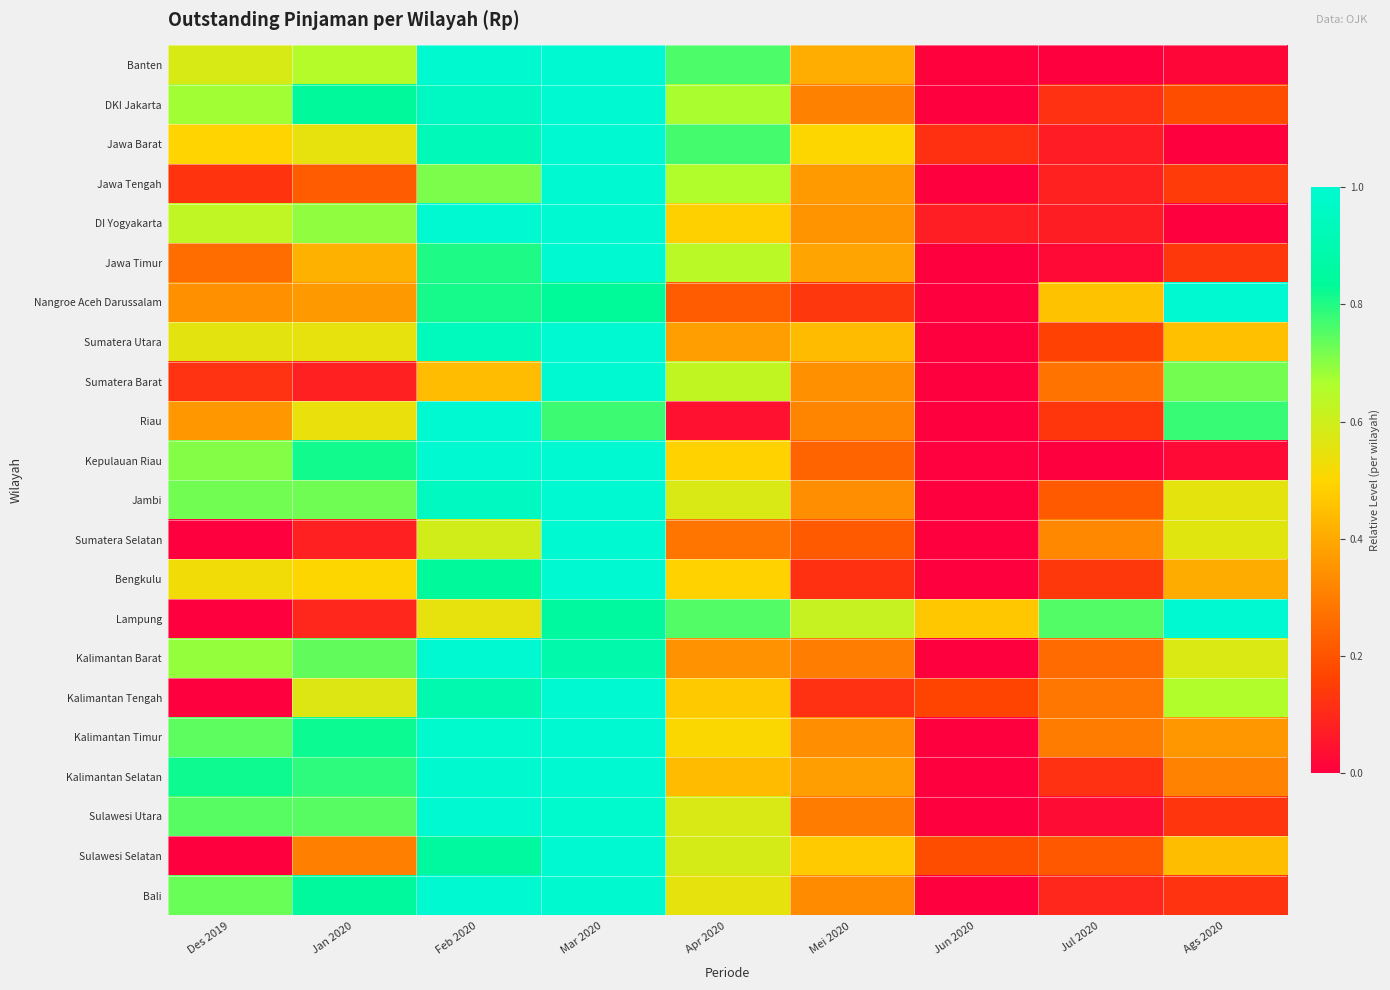

Reading left to right, list all the values displayed in this chart.

Banten: Des 2019=0.6	Jan 2020=0.7	Feb 2020=1.0	Mar 2020=1.0	Apr 2020=0.8	Mei 2020=0.4	Jun 2020=0.0	Jul 2020=0.0	Ags 2020=0.0
DKI Jakarta: Des 2019=0.7	Jan 2020=0.8	Feb 2020=1.0	Mar 2020=1.0	Apr 2020=0.7	Mei 2020=0.3	Jun 2020=0.0	Jul 2020=0.1	Ags 2020=0.2
Jawa Barat: Des 2019=0.5	Jan 2020=0.5	Feb 2020=0.9	Mar 2020=1.0	Apr 2020=0.8	Mei 2020=0.5	Jun 2020=0.1	Jul 2020=0.1	Ags 2020=0.0
Jawa Tengah: Des 2019=0.1	Jan 2020=0.2	Feb 2020=0.7	Mar 2020=1.0	Apr 2020=0.7	Mei 2020=0.4	Jun 2020=0.0	Jul 2020=0.1	Ags 2020=0.1
DI Yogyakarta: Des 2019=0.6	Jan 2020=0.7	Feb 2020=1.0	Mar 2020=1.0	Apr 2020=0.5	Mei 2020=0.4	Jun 2020=0.1	Jul 2020=0.1	Ags 2020=0.0
Jawa Timur: Des 2019=0.3	Jan 2020=0.4	Feb 2020=0.8	Mar 2020=1.0	Apr 2020=0.6	Mei 2020=0.4	Jun 2020=0.0	Jul 2020=0.0	Ags 2020=0.1
Nangroe Aceh Darussalam: Des 2019=0.3	Jan 2020=0.4	Feb 2020=0.8	Mar 2020=0.8	Apr 2020=0.2	Mei 2020=0.1	Jun 2020=0.0	Jul 2020=0.5	Ags 2020=1.0
Sumatera Utara: Des 2019=0.6	Jan 2020=0.5	Feb 2020=0.9	Mar 2020=1.0	Apr 2020=0.4	Mei 2020=0.4	Jun 2020=0.0	Jul 2020=0.2	Ags 2020=0.4
Sumatera Barat: Des 2019=0.1	Jan 2020=0.1	Feb 2020=0.4	Mar 2020=1.0	Apr 2020=0.6	Mei 2020=0.3	Jun 2020=0.0	Jul 2020=0.3	Ags 2020=0.7
Riau: Des 2019=0.4	Jan 2020=0.5	Feb 2020=1.0	Mar 2020=0.8	Apr 2020=0.0	Mei 2020=0.3	Jun 2020=0.0	Jul 2020=0.1	Ags 2020=0.8
Kepulauan Riau: Des 2019=0.7	Jan 2020=0.8	Feb 2020=1.0	Mar 2020=1.0	Apr 2020=0.5	Mei 2020=0.2	Jun 2020=0.0	Jul 2020=0.0	Ags 2020=0.0
Jambi: Des 2019=0.7	Jan 2020=0.7	Feb 2020=1.0	Mar 2020=1.0	Apr 2020=0.6	Mei 2020=0.3	Jun 2020=0.0	Jul 2020=0.2	Ags 2020=0.6
Sumatera Selatan: Des 2019=0.0	Jan 2020=0.1	Feb 2020=0.6	Mar 2020=1.0	Apr 2020=0.3	Mei 2020=0.2	Jun 2020=0.0	Jul 2020=0.3	Ags 2020=0.6
Bengkulu: Des 2019=0.5	Jan 2020=0.5	Feb 2020=0.8	Mar 2020=1.0	Apr 2020=0.5	Mei 2020=0.1	Jun 2020=0.0	Jul 2020=0.1	Ags 2020=0.4
Lampung: Des 2019=0.0	Jan 2020=0.1	Feb 2020=0.5	Mar 2020=0.9	Apr 2020=0.8	Mei 2020=0.6	Jun 2020=0.5	Jul 2020=0.8	Ags 2020=1.0
Kalimantan Barat: Des 2019=0.7	Jan 2020=0.7	Feb 2020=1.0	Mar 2020=0.9	Apr 2020=0.3	Mei 2020=0.3	Jun 2020=0.0	Jul 2020=0.3	Ags 2020=0.6
Kalimantan Tengah: Des 2019=0.0	Jan 2020=0.6	Feb 2020=0.9	Mar 2020=1.0	Apr 2020=0.5	Mei 2020=0.1	Jun 2020=0.2	Jul 2020=0.3	Ags 2020=0.7
Kalimantan Timur: Des 2019=0.7	Jan 2020=0.8	Feb 2020=1.0	Mar 2020=1.0	Apr 2020=0.5	Mei 2020=0.3	Jun 2020=0.0	Jul 2020=0.3	Ags 2020=0.4
Kalimantan Selatan: Des 2019=0.8	Jan 2020=0.8	Feb 2020=1.0	Mar 2020=1.0	Apr 2020=0.4	Mei 2020=0.4	Jun 2020=0.0	Jul 2020=0.1	Ags 2020=0.3
Sulawesi Utara: Des 2019=0.7	Jan 2020=0.7	Feb 2020=1.0	Mar 2020=1.0	Apr 2020=0.6	Mei 2020=0.3	Jun 2020=0.0	Jul 2020=0.0	Ags 2020=0.1
Sulawesi Selatan: Des 2019=0.0	Jan 2020=0.3	Feb 2020=0.9	Mar 2020=1.0	Apr 2020=0.6	Mei 2020=0.5	Jun 2020=0.2	Jul 2020=0.2	Ags 2020=0.4
Bali: Des 2019=0.7	Jan 2020=0.8	Feb 2020=1.0	Mar 2020=1.0	Apr 2020=0.6	Mei 2020=0.3	Jun 2020=0.0	Jul 2020=0.1	Ags 2020=0.1